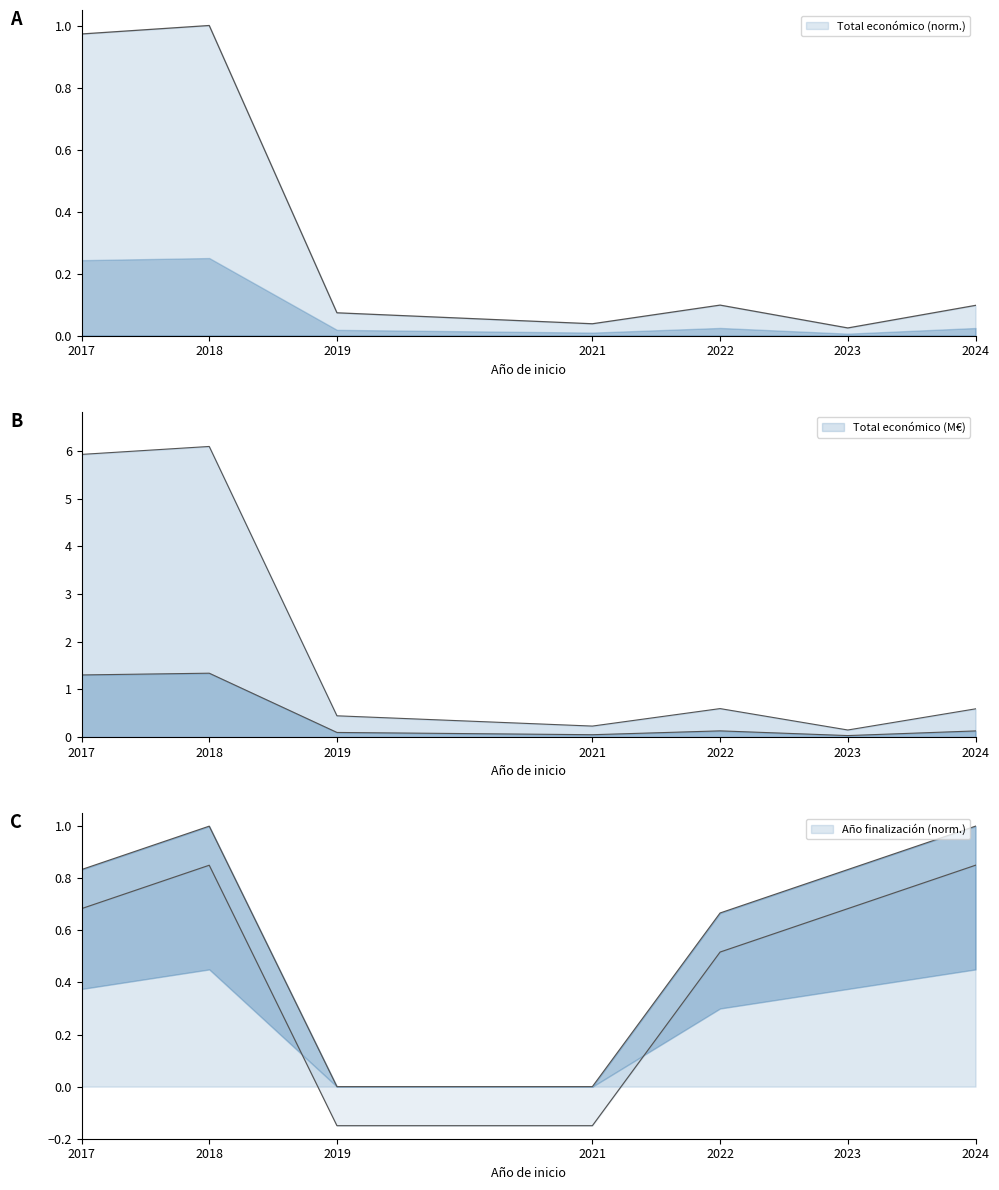

What are all the series names shown in the legend?

Total económico, Año de finalización